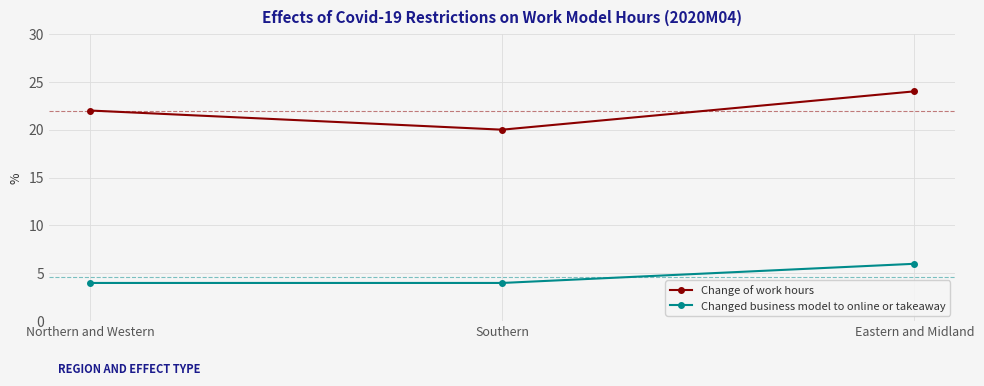

What is the difference between the maximum and minimum values in the Changed business model to online or takeaway series?

2